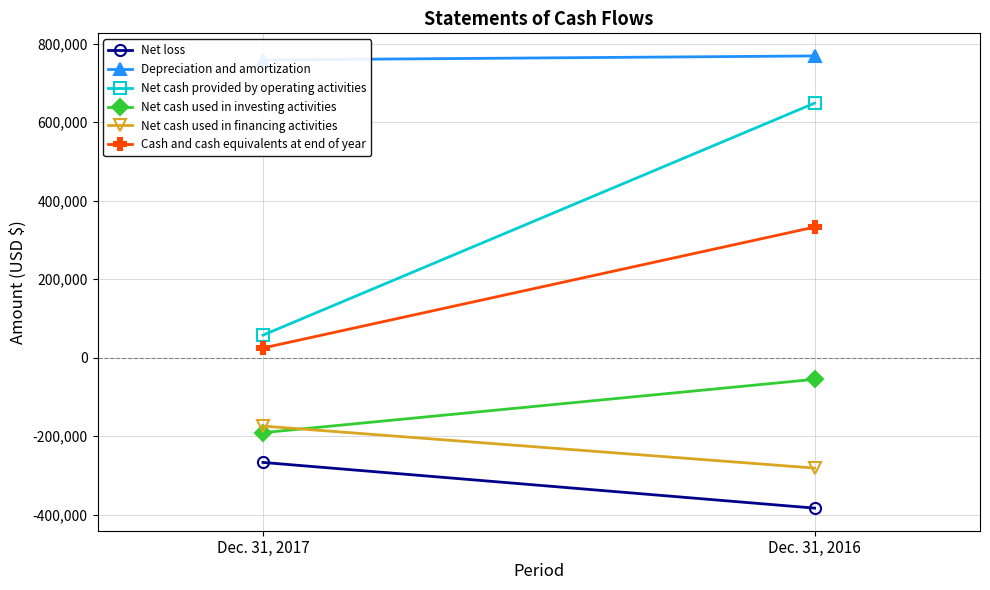

What is the highest value of the Net cash provided by operating activities series?

648584